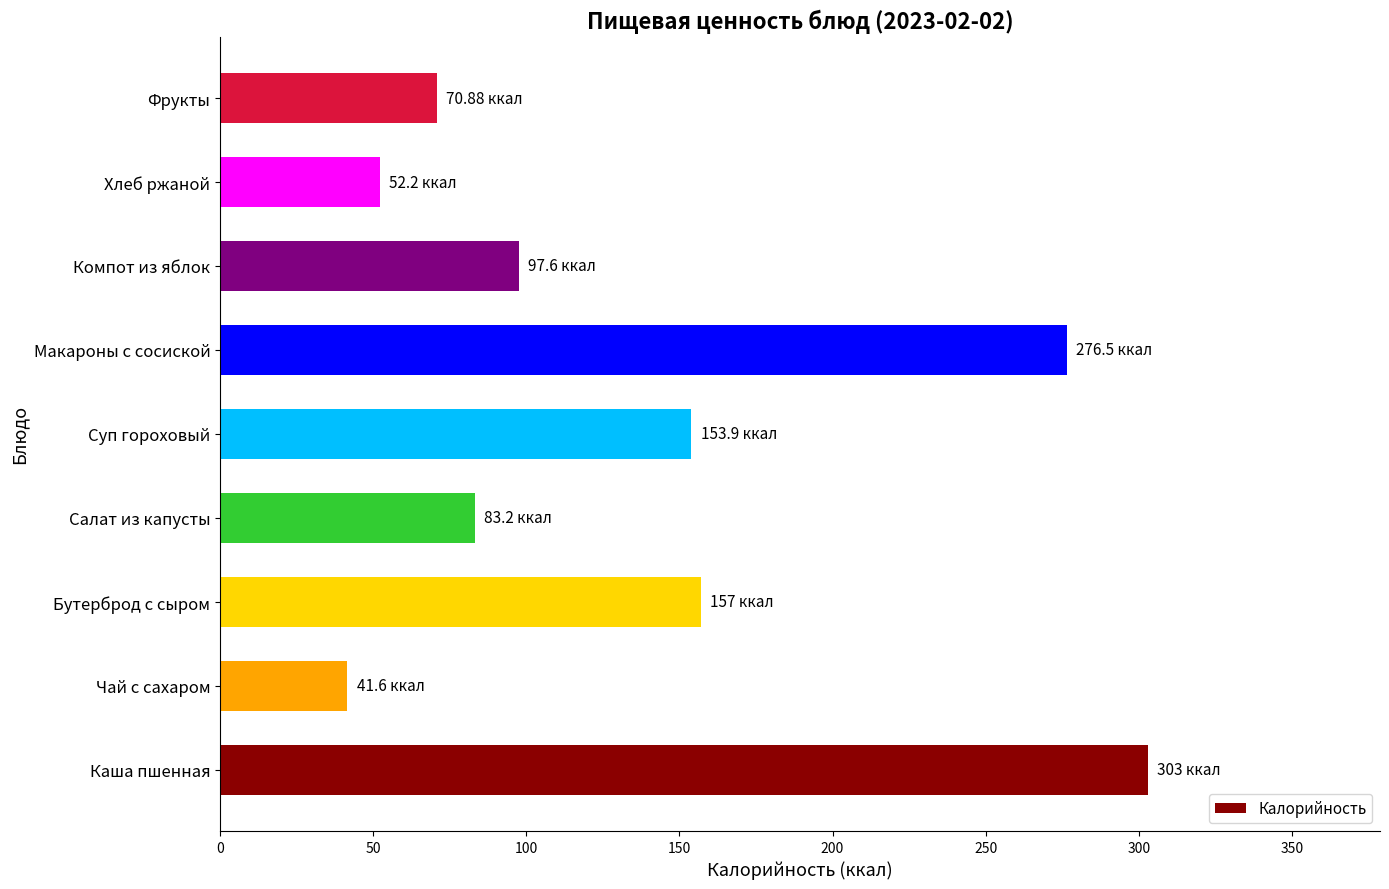

What is the minimum value shown in the chart?

41.6